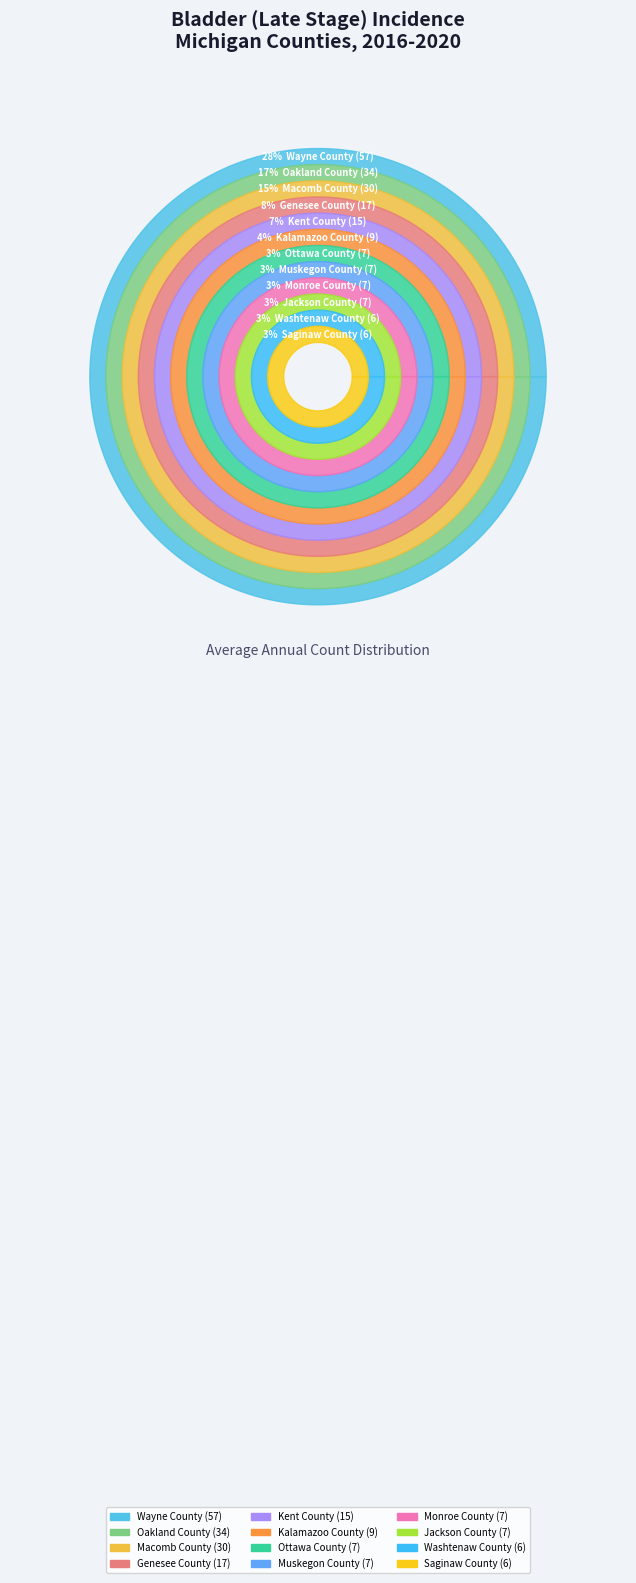

Count the number of slices in the pie.

12